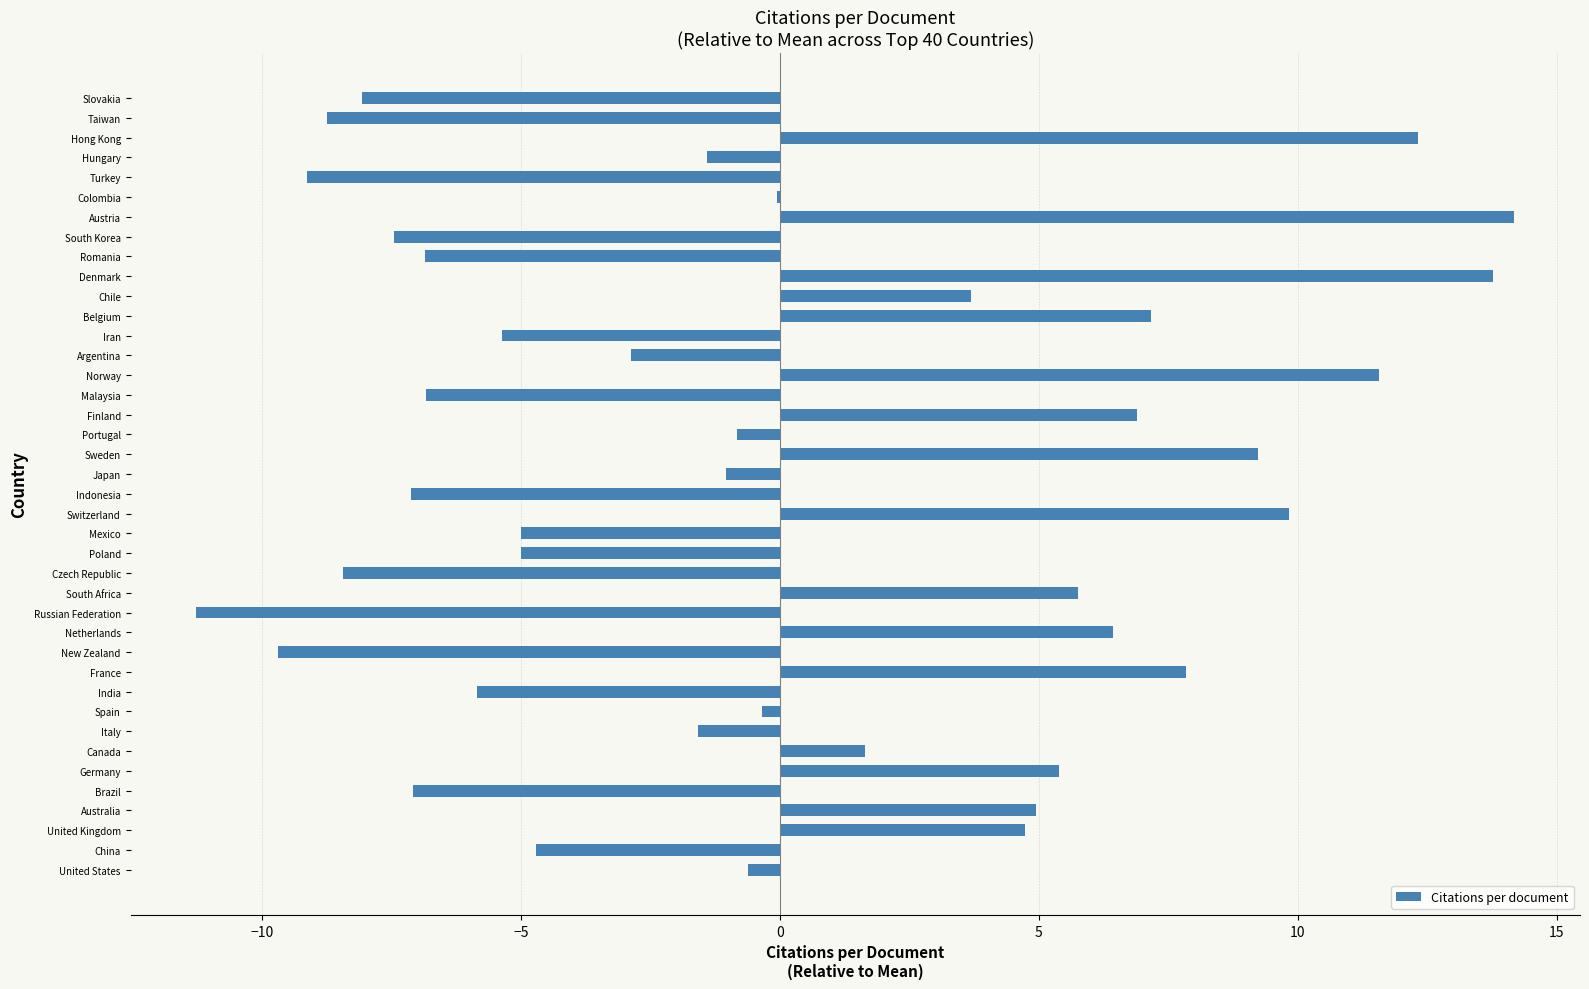

Are the bars grouped side by side (vs. stacked)?

No